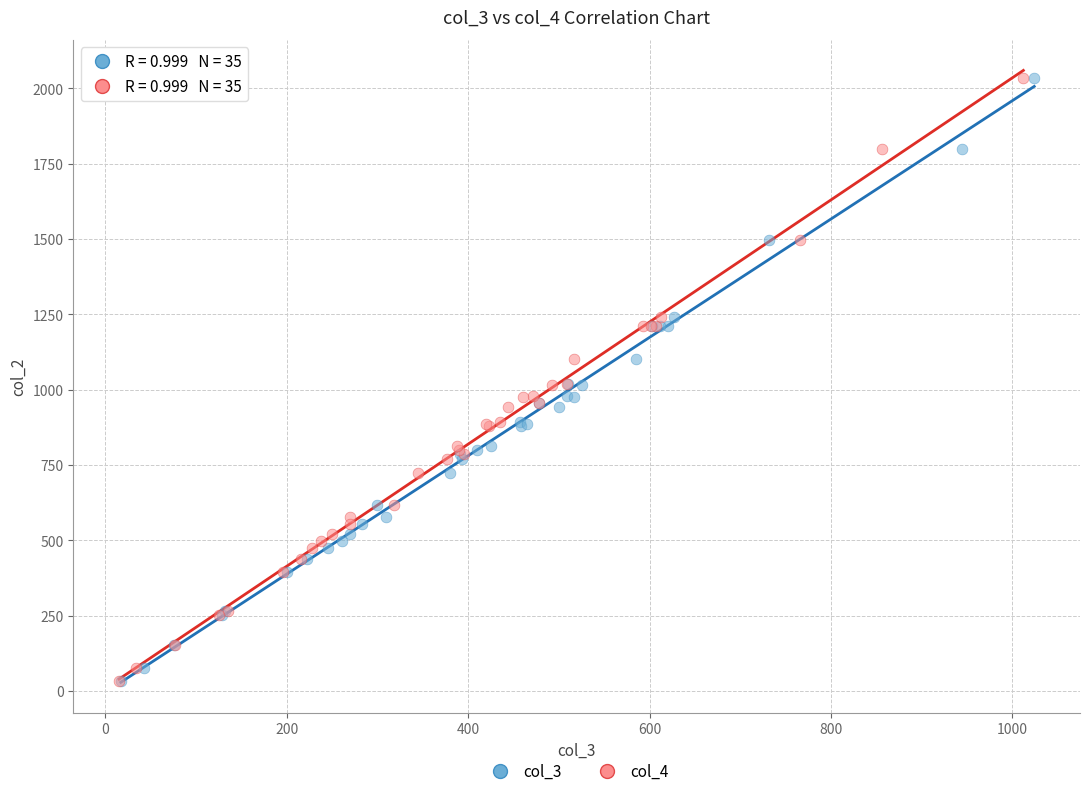

What are all the series names shown in the legend?

col_3, col_4